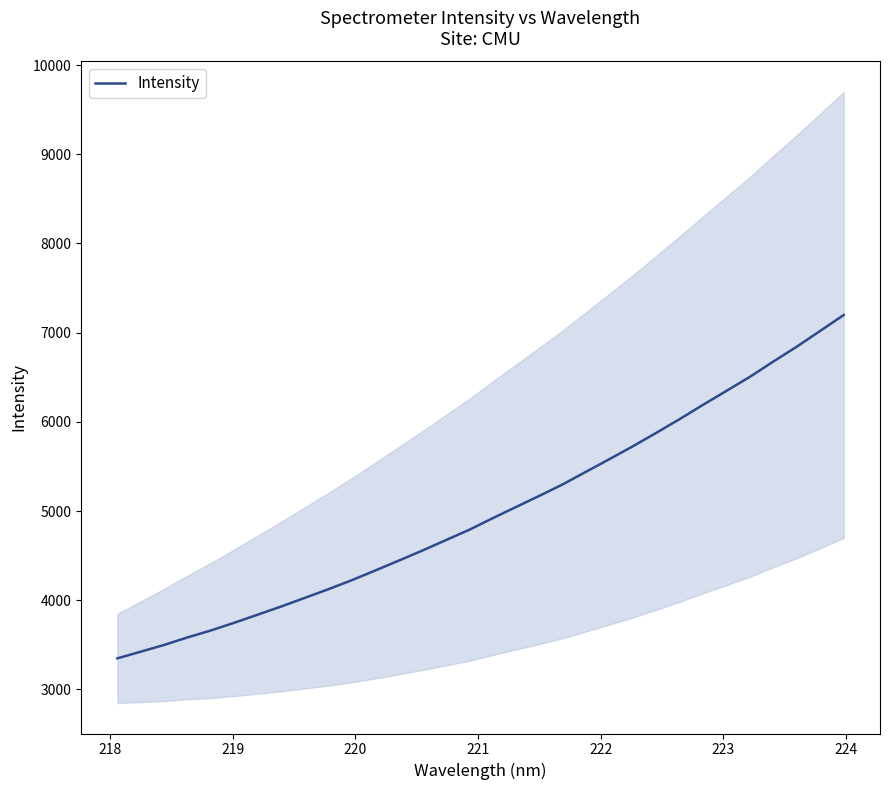

What is the lowest value of the Intensity series?

3348.8